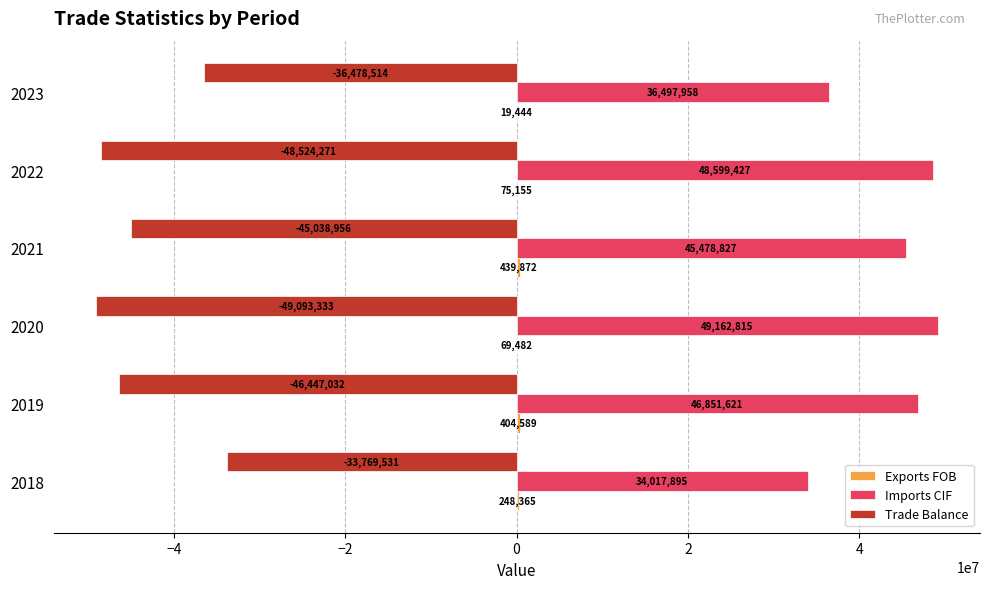

Is the value of Trade Balance at 2022 greater than the value of Imports CIF at 2018?

No